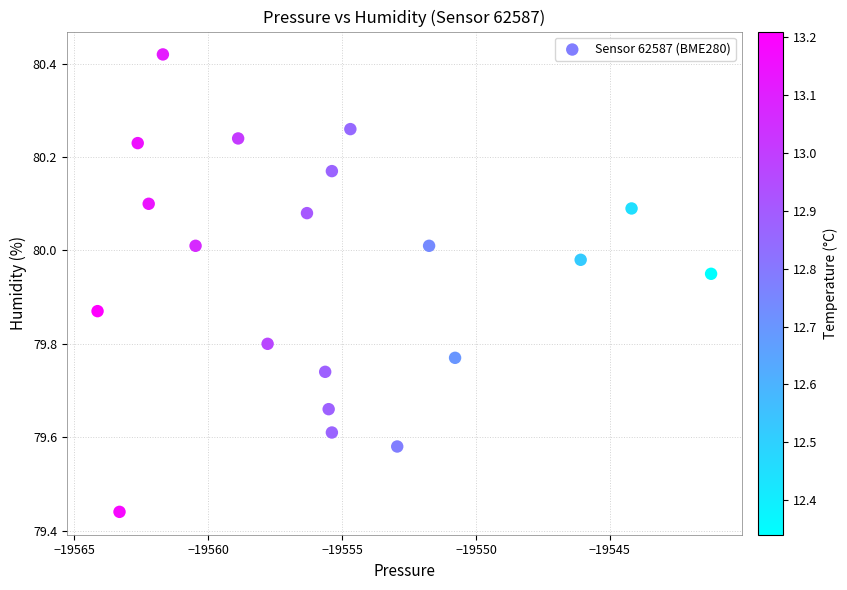

What is the range of X values (max minus min)?

22.9